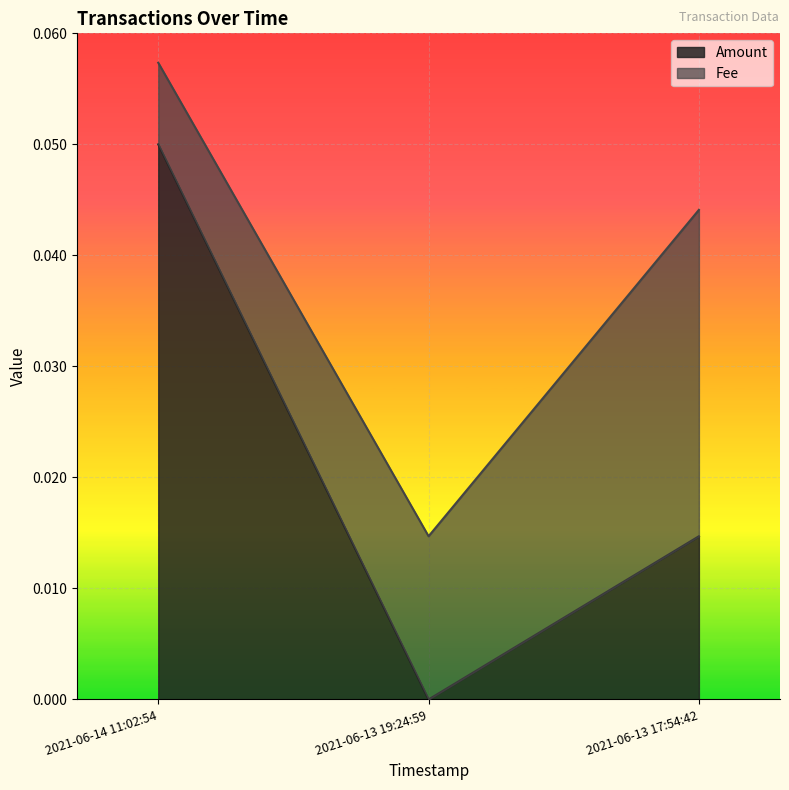

Is it true that the value at 2021-06-14 11:02:54 is 0.1?

True